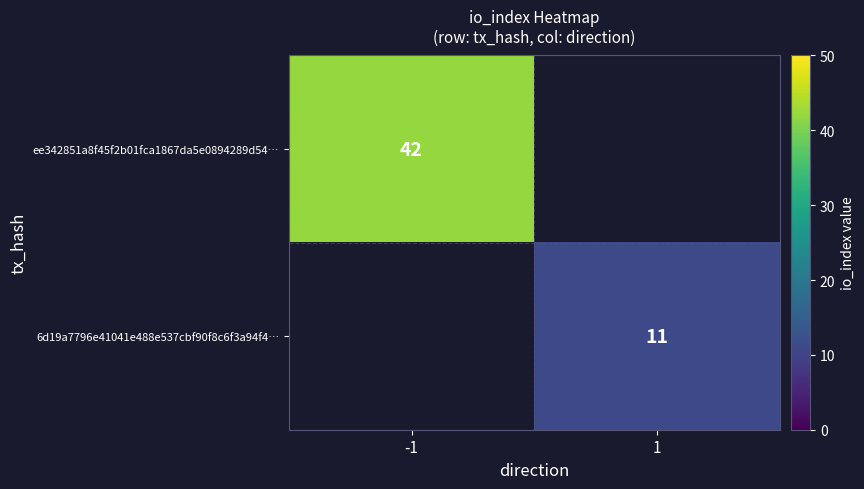

Is it true that ee342851a8f45f2b01fca1867da5e0894289d54… equals 20 at -1?

False